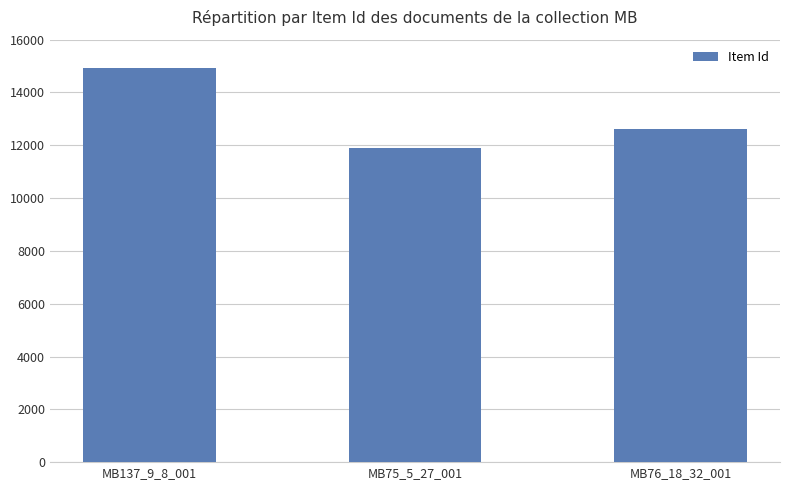

Between MB137_9_8_001 and MB76_18_32_001, which is larger?

MB137_9_8_001